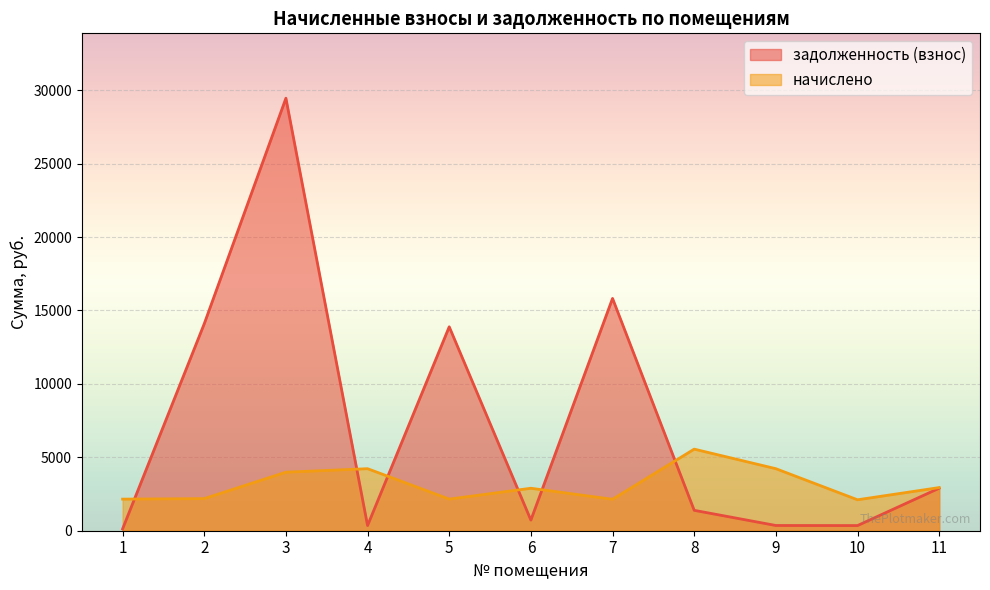

What is the total value across all series at 10?

2458.0